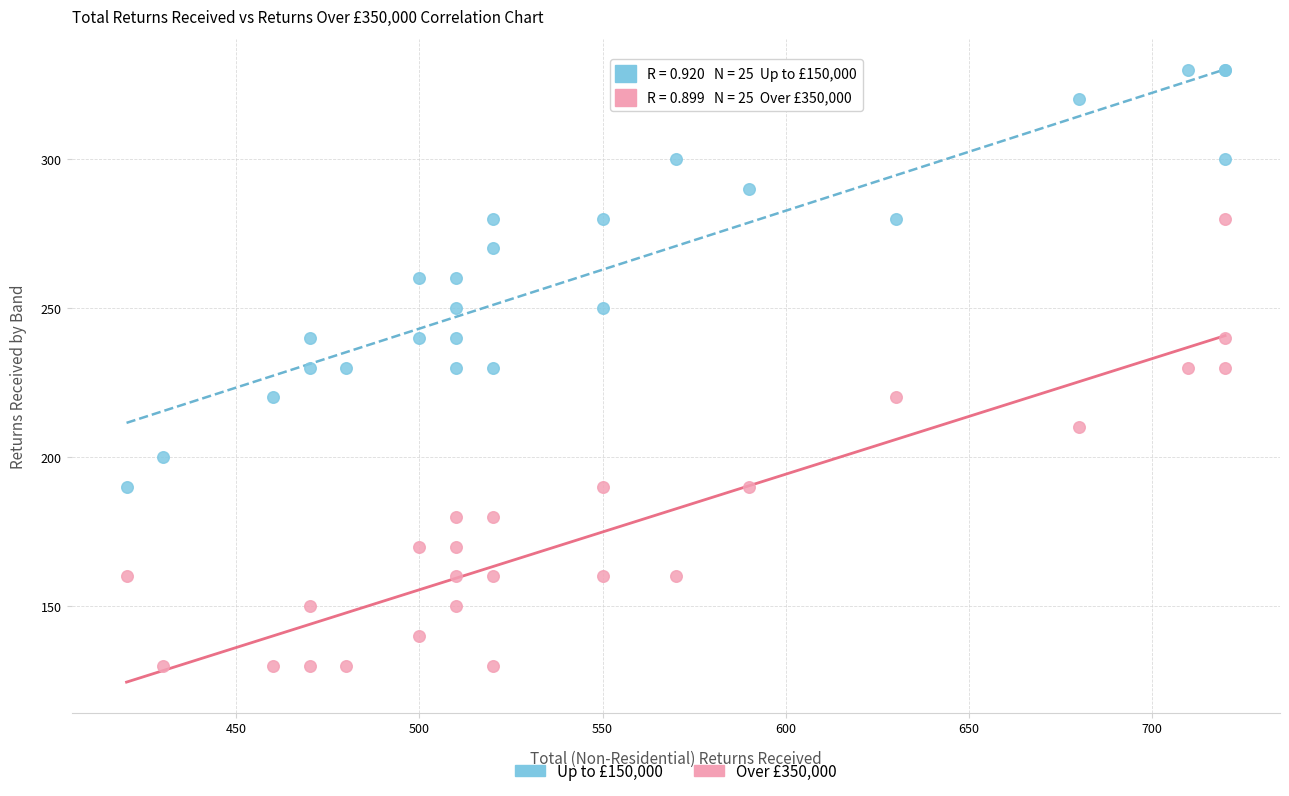

What is the X range (max minus min) for the scatter plot?

300